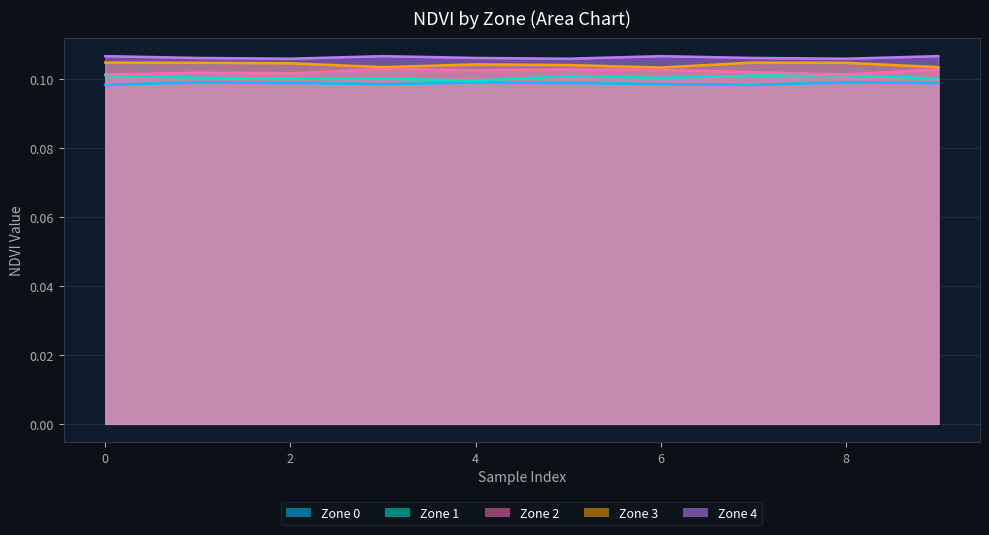

At which category is the sum across all series the highest?

5